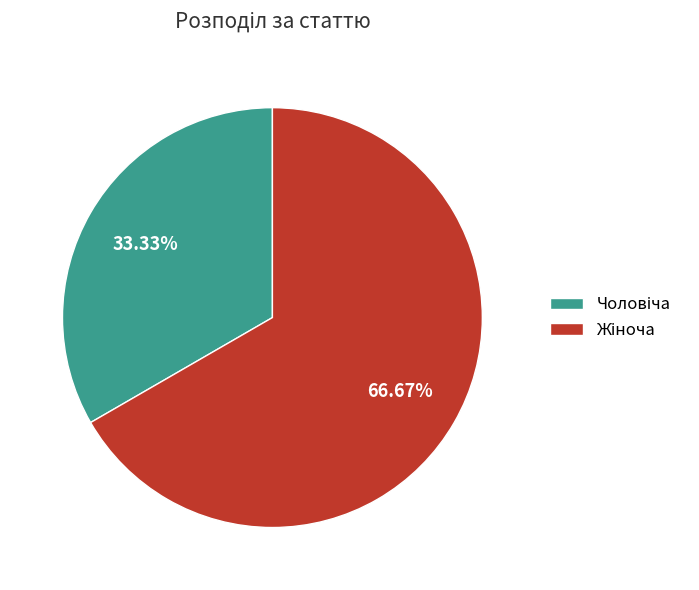

Is there a majority slice in this chart?

Yes